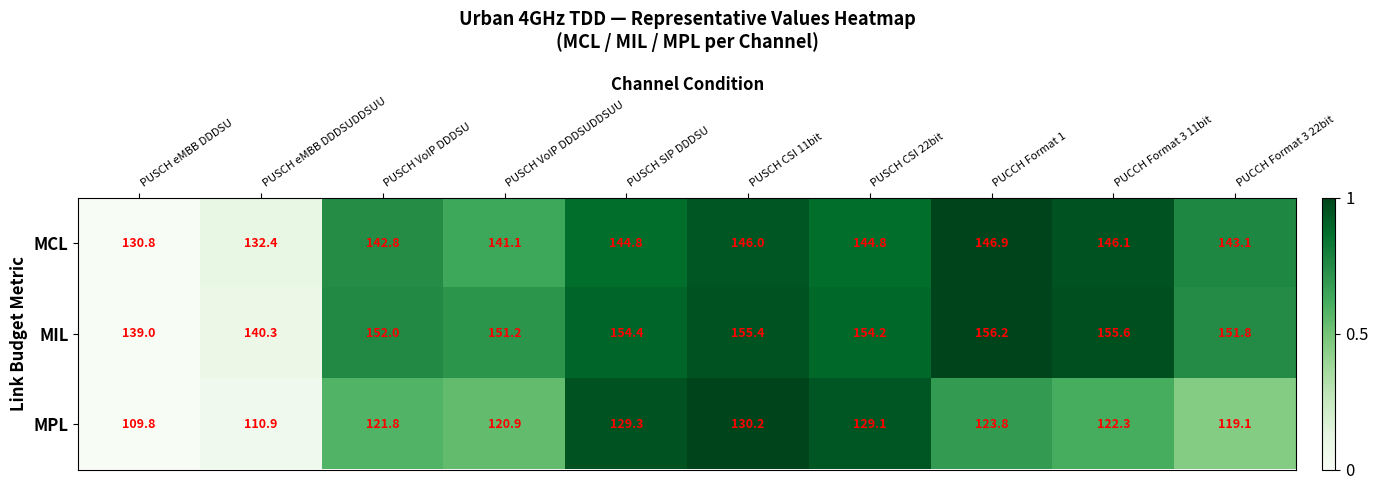

Reading right to left, extract all data points from this chart.

MCL: PUCCH Format 3 22bit=143.1	PUCCH Format 3 11bit=146.1	PUCCH Format 1=146.9	PUSCH CSI 22bit=144.8	PUSCH CSI 11bit=146.0	PUSCH SIP DDDSU=144.8	PUSCH VoIP DDDSUDDSUU=141.1	PUSCH VoIP DDDSU=142.8	PUSCH eMBB DDDSUDDSUU=132.4	PUSCH eMBB DDDSU=130.8
MIL: PUCCH Format 3 22bit=151.8	PUCCH Format 3 11bit=155.6	PUCCH Format 1=156.2	PUSCH CSI 22bit=154.2	PUSCH CSI 11bit=155.4	PUSCH SIP DDDSU=154.4	PUSCH VoIP DDDSUDDSUU=151.2	PUSCH VoIP DDDSU=152.0	PUSCH eMBB DDDSUDDSUU=140.3	PUSCH eMBB DDDSU=139.0
MPL: PUCCH Format 3 22bit=119.1	PUCCH Format 3 11bit=122.3	PUCCH Format 1=123.8	PUSCH CSI 22bit=129.1	PUSCH CSI 11bit=130.2	PUSCH SIP DDDSU=129.3	PUSCH VoIP DDDSUDDSUU=120.9	PUSCH VoIP DDDSU=121.8	PUSCH eMBB DDDSUDDSUU=110.9	PUSCH eMBB DDDSU=109.8